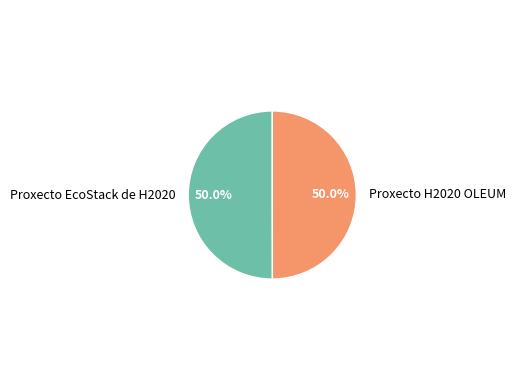

Combined, what portion of the pie is Proxecto H2020 OLEUM and Proxecto EcoStack de H2020?

100.0%